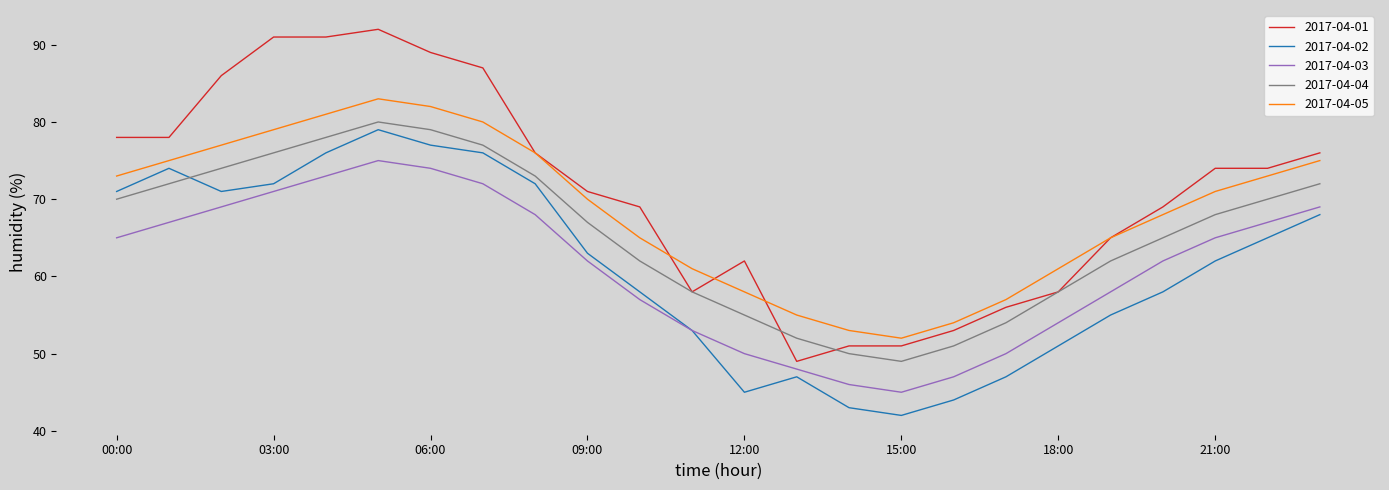

Reading right to left, transcribe all the data shown in this chart.

2017-04-01: 76	74	74	69	65	58	56	53	51	51	49	62	58	69	71	76	87	89	92	91	91	86	78	78
2017-04-02: 68	65	62	58	55	51	47	44	42	43	47	45	53	58	63	72	76	77	79	76	72	71	74	71
2017-04-03: 69	67	65	62	58	54	50	47	45	46	48	50	53	57	62	68	72	74	75	73	71	69	67	65
2017-04-04: 72	70	68	65	62	58	54	51	49	50	52	55	58	62	67	73	77	79	80	78	76	74	72	70
2017-04-05: 75	73	71	68	65	61	57	54	52	53	55	58	61	65	70	76	80	82	83	81	79	77	75	73